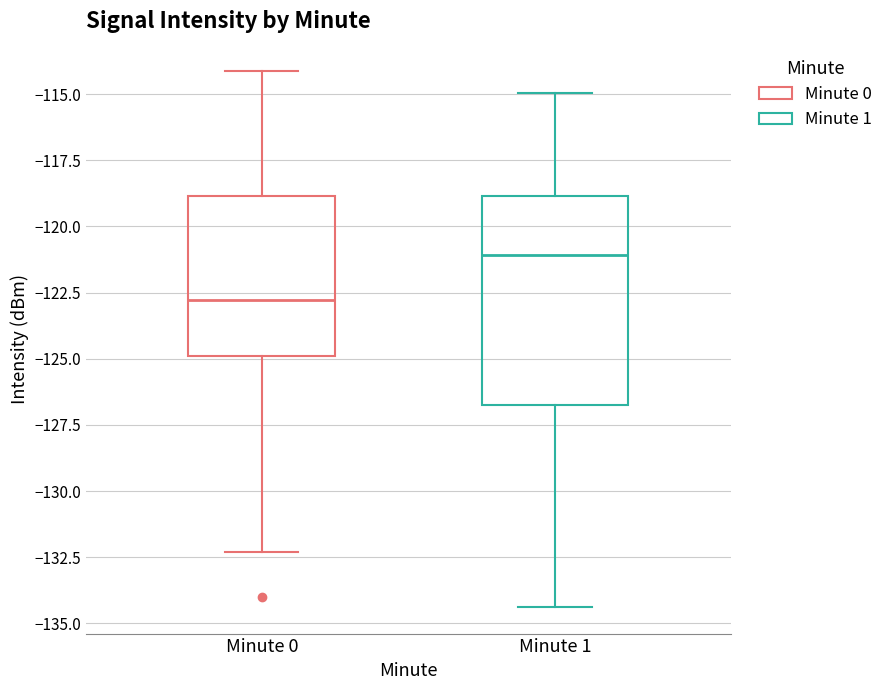

Where does the lower whisker of the box for Minute 1 end on the y-axis? The values are not printed on the chart, so give them approximately, as read against the axis.

-134.5